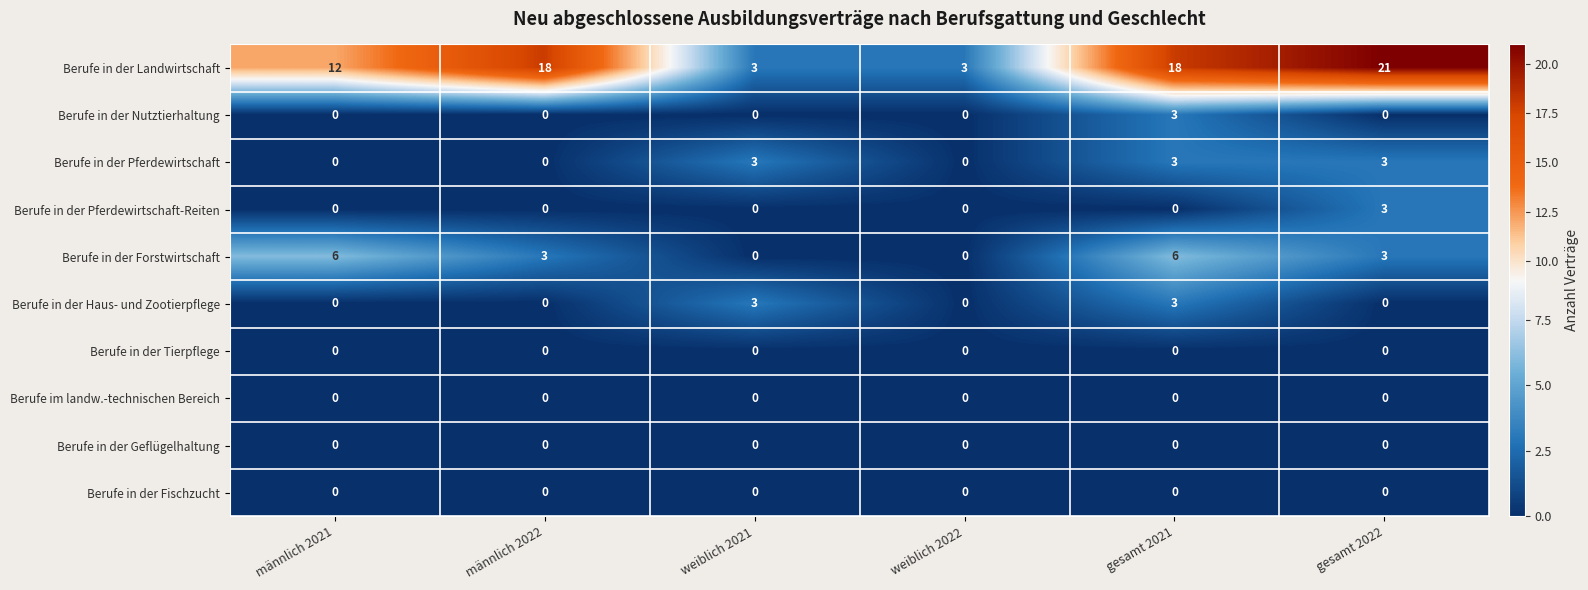

What is the maximum value for Berufe in der Haus- und Zootierpflege?

3